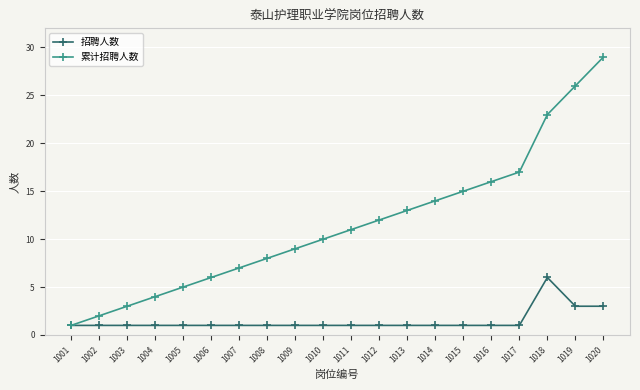

At which category is the sum across all series the highest?

1020